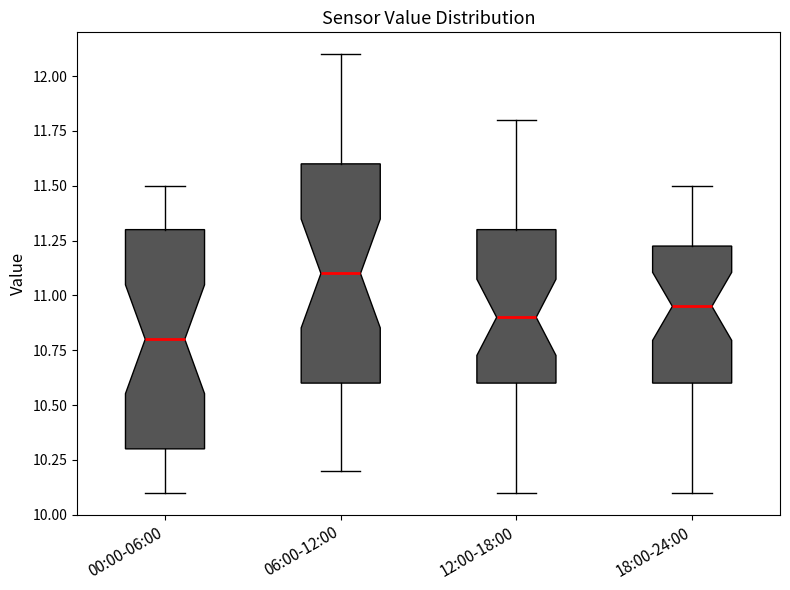

Reading left to right, transcribe this box plot: for each box, give where its median line is, the range the box spans, and where its two whiskers end, as read against the y-axis. The values are not printed on the chart, so give them approximately, as read against the axis.

00:00-06:00: median 10.80, box 10.30 to 11.30, whiskers 10.10 to 11.50
06:00-12:00: median 11.10, box 10.60 to 11.60, whiskers 10.20 to 12.10
12:00-18:00: median 10.90, box 10.60 to 11.30, whiskers 10.10 to 11.80
18:00-24:00: median 10.95, box 10.60 to 11.25, whiskers 10.10 to 11.50